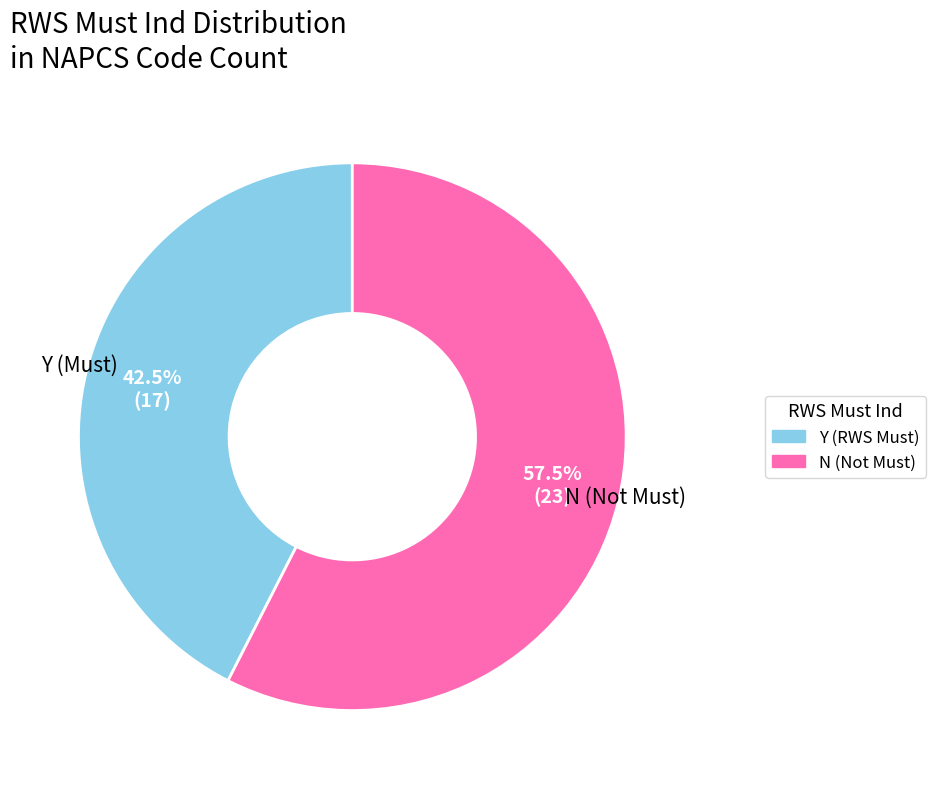

To the nearest percent, what is the difference between the largest and smallest slice percentages?

15%